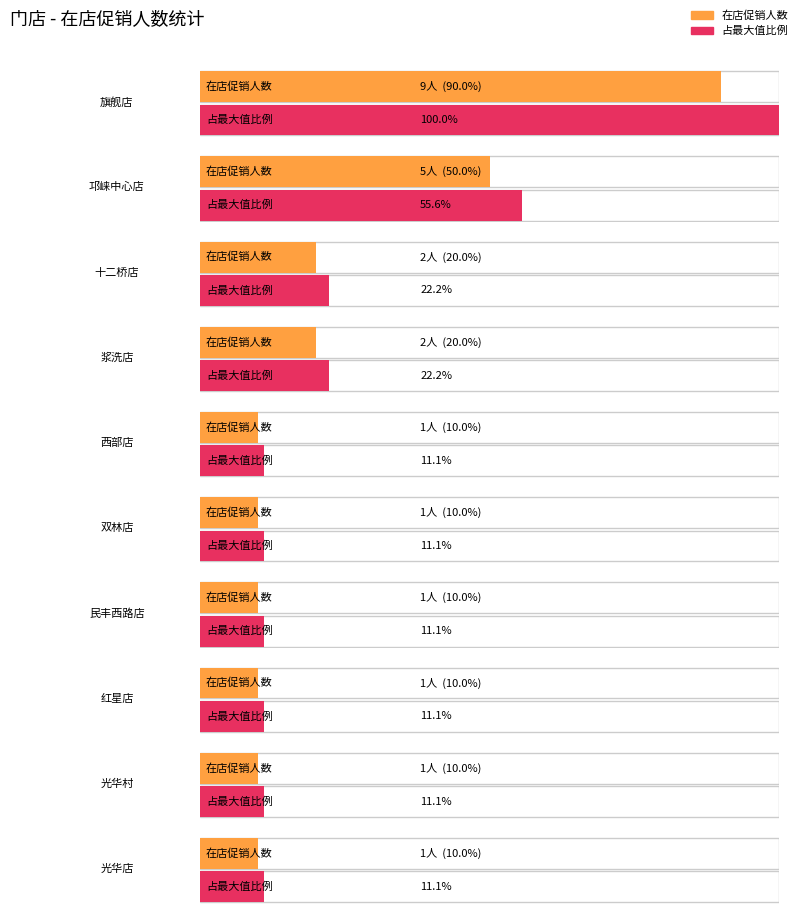

Is it true that the value at 307 is 7?

False